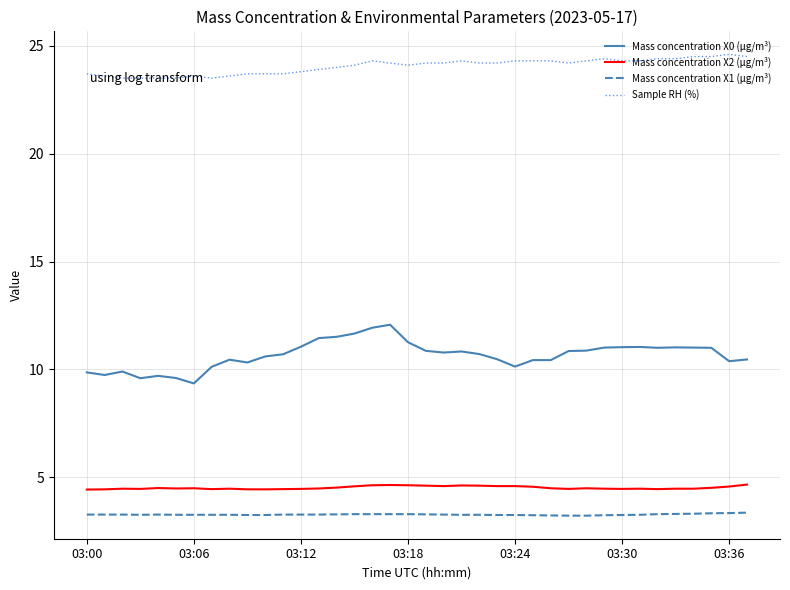

What is the smallest value displayed?

3.2